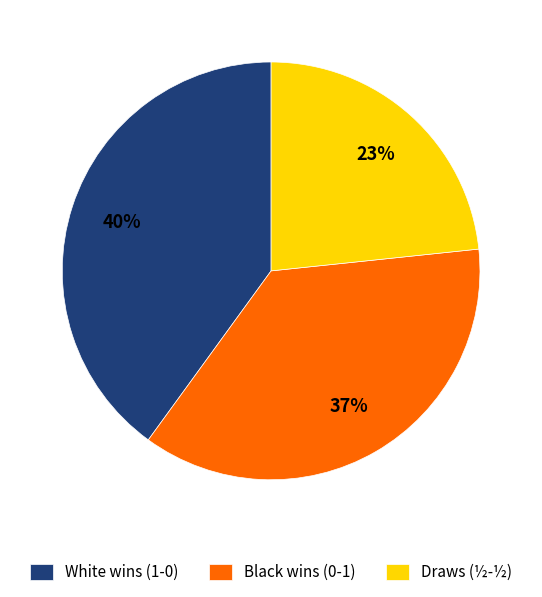

The Draws (½-½) slice represents 30% of the pie. True or false?

False